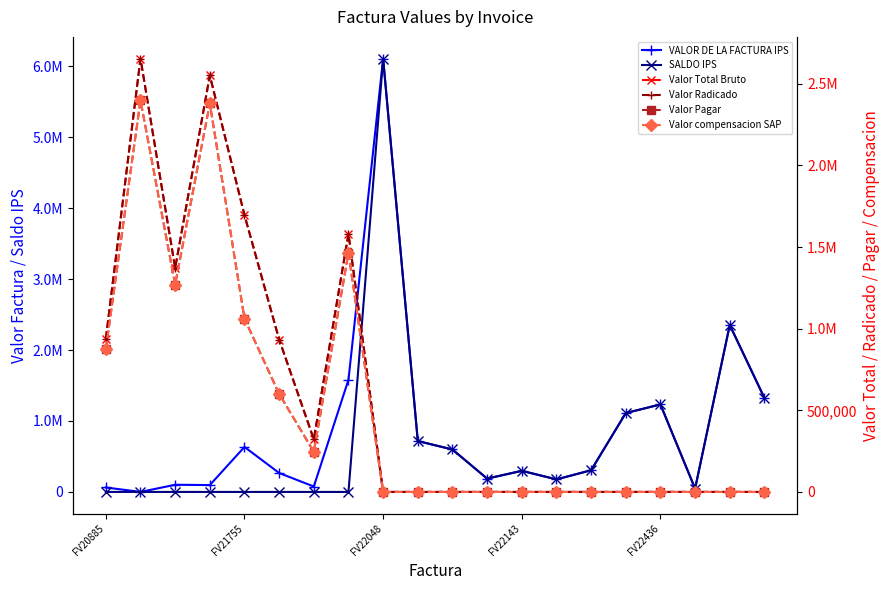

List the series in order of their peak value, lowest first.

Valor Pagar, Valor compensacion SAP, Valor Total Bruto, Valor Radicado, VALOR DE LA FACTURA IPS, SALDO IPS